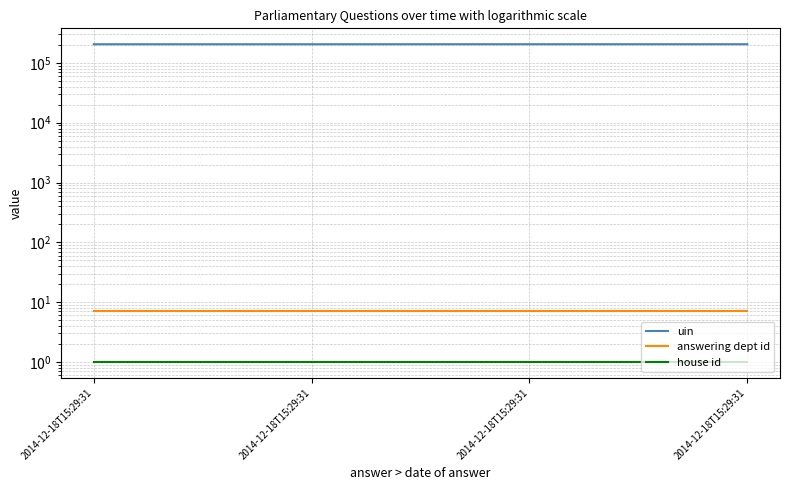

Which has a higher value, 2014-12-18T15:29:31 or 2014-12-18T15:29:31?

2014-12-18T15:29:31